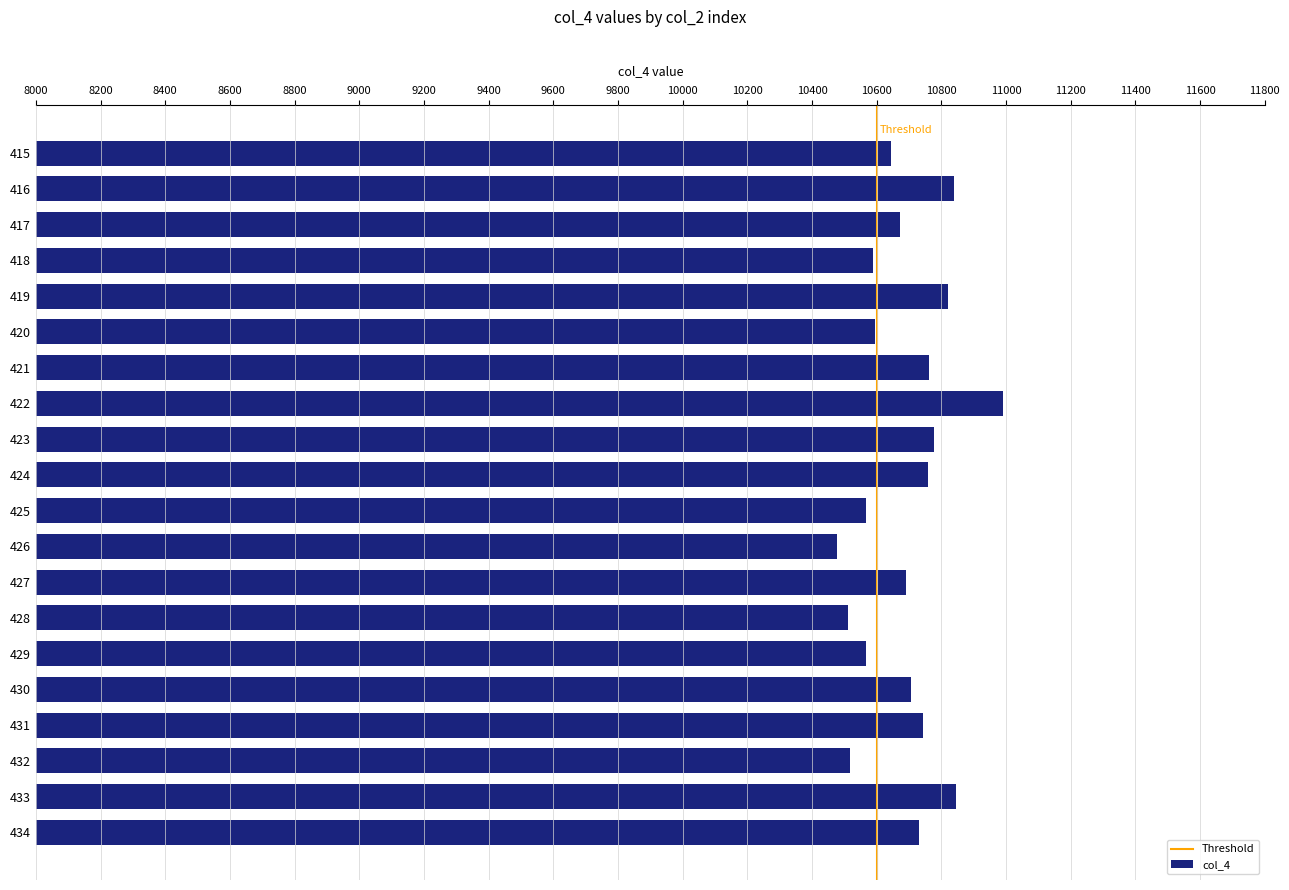

Approximately how many times larger is the value at 421 compared to 417?

1.0